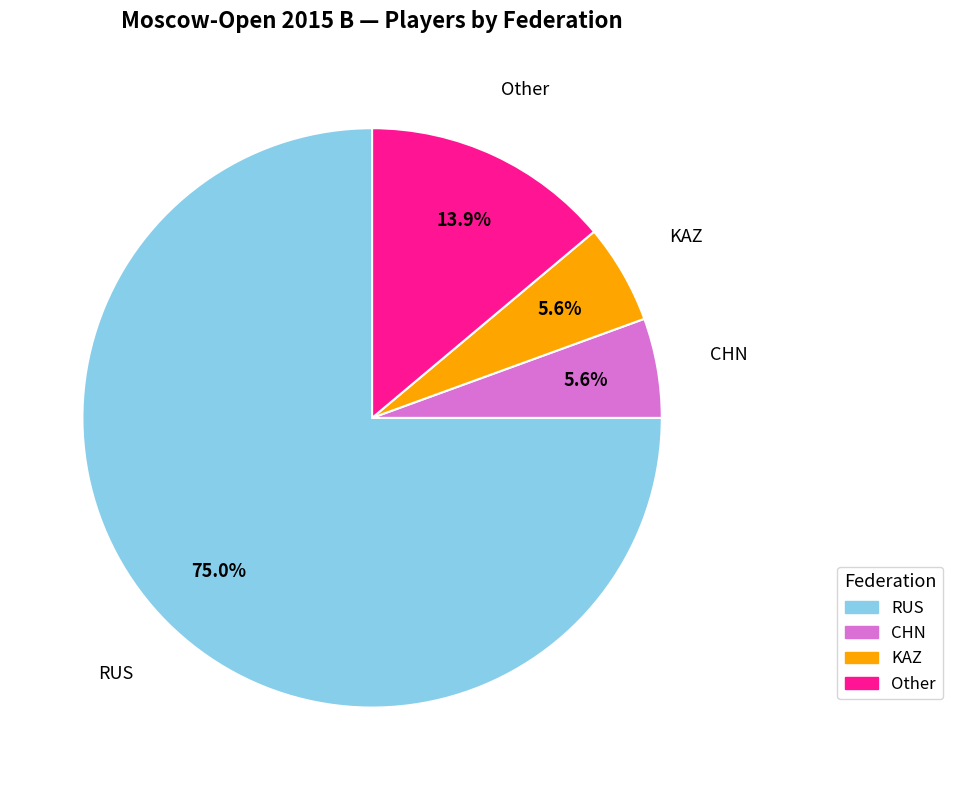

What is the ratio of the value at CHN to the value at KAZ?

1.0